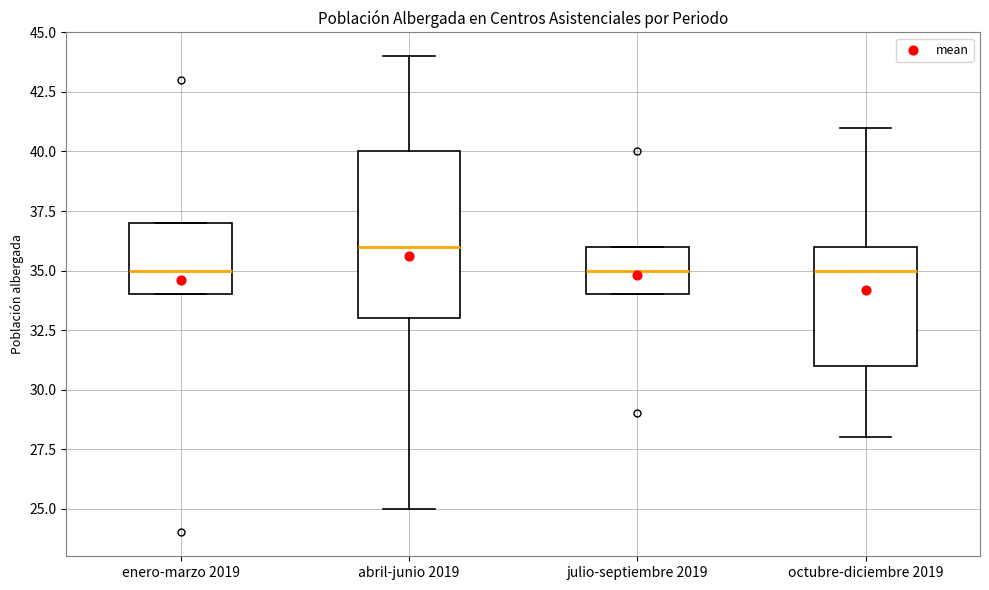

Where is the lower edge of the box for julio-septiembre 2019 on the y-axis? The values are not printed on the chart, so give them approximately, as read against the axis.

34